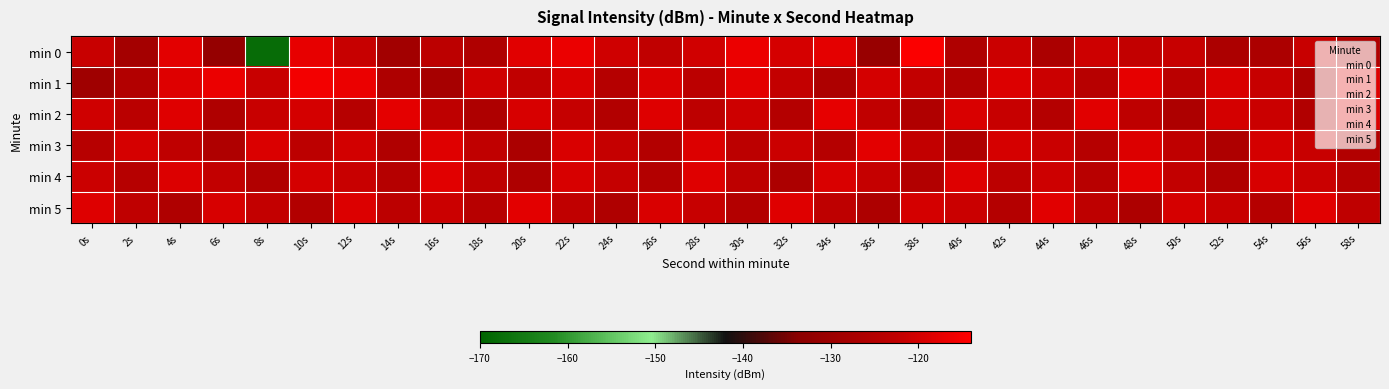

Which series has the largest total across all categories?

min 1